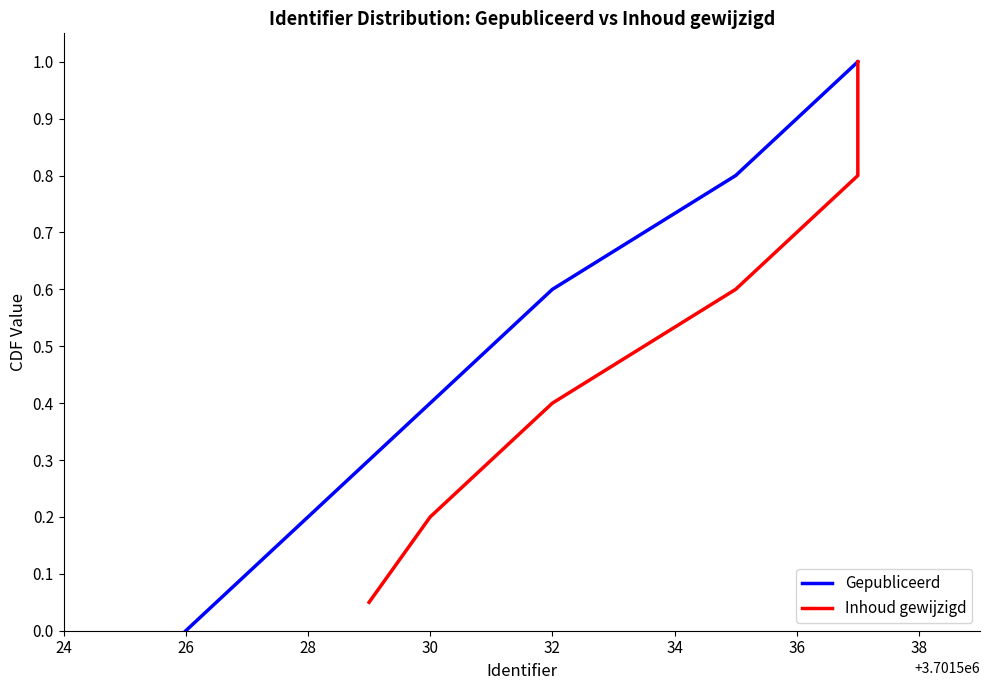

How many Gepubliceerd values are between 0 and 1?

6